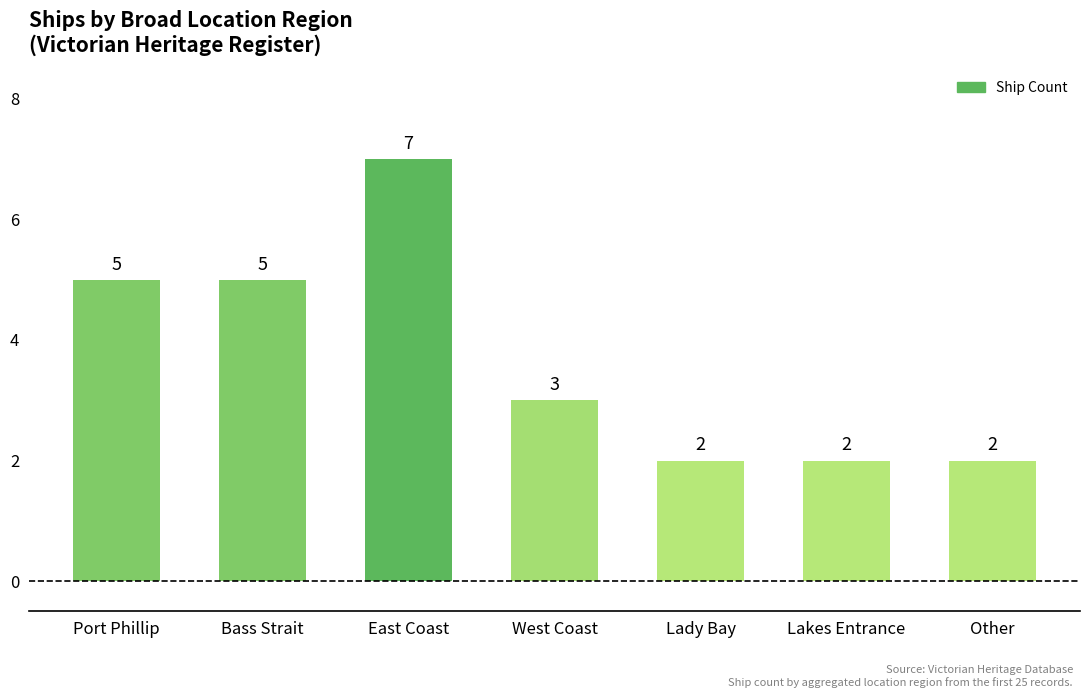

Does the chart contain any negative values?

No